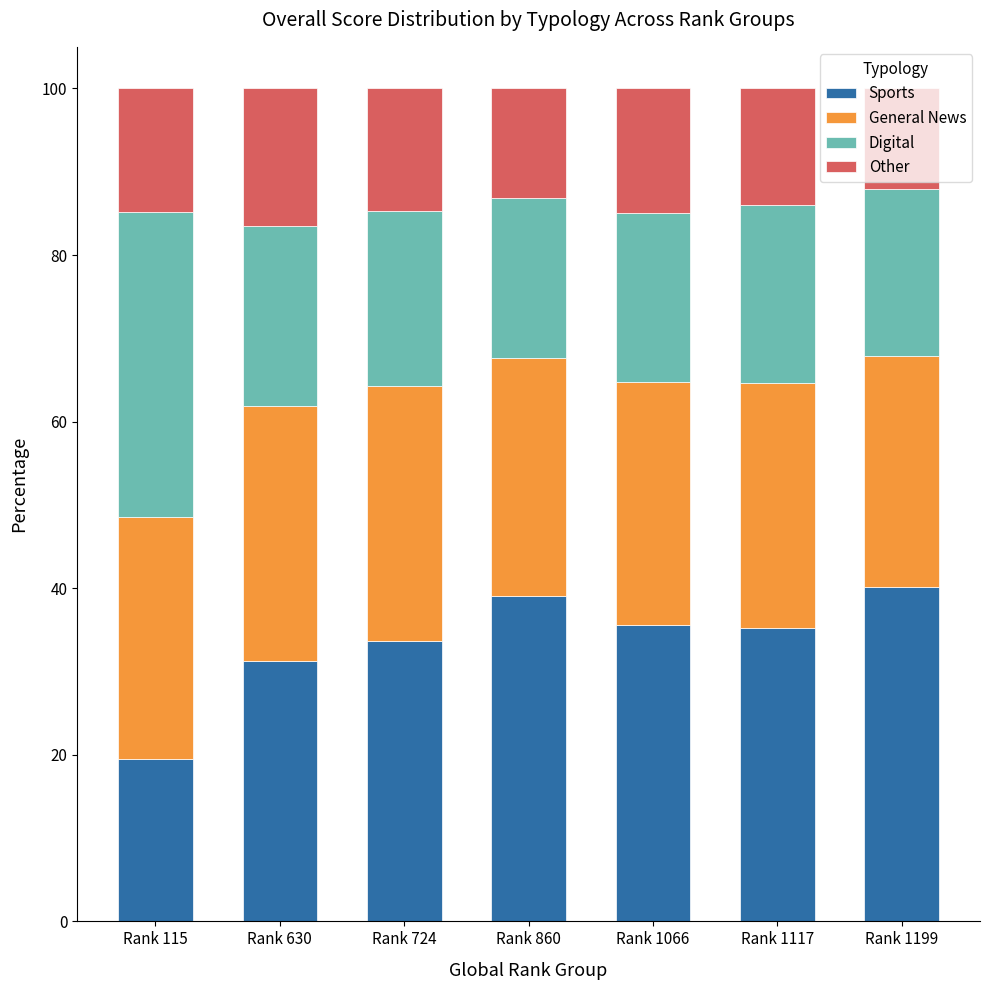

True or false: Sports has a value of 17.9 at Rank 860.

False